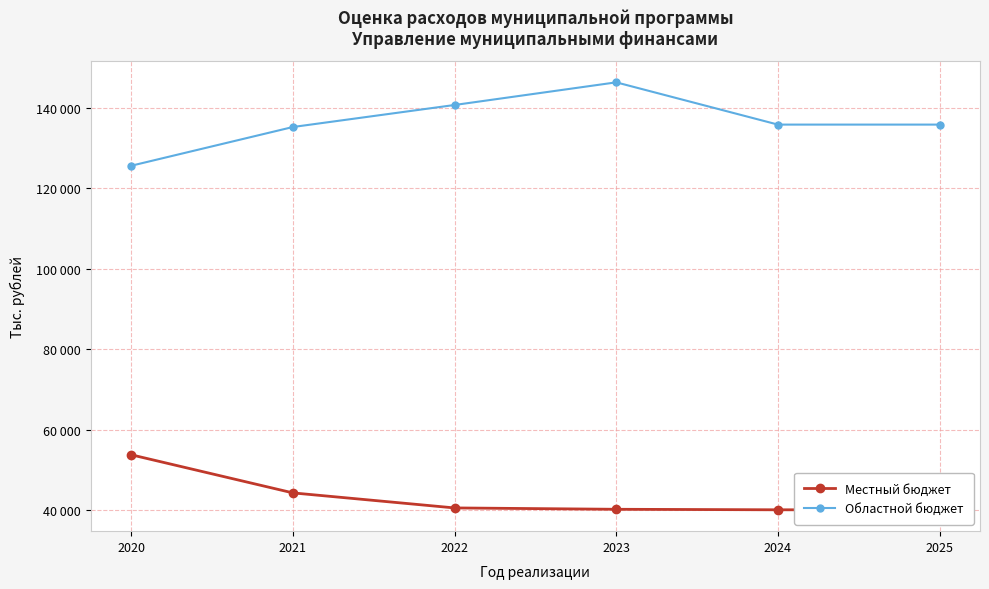

At which label is Областной бюджет closest to 135900?

2024